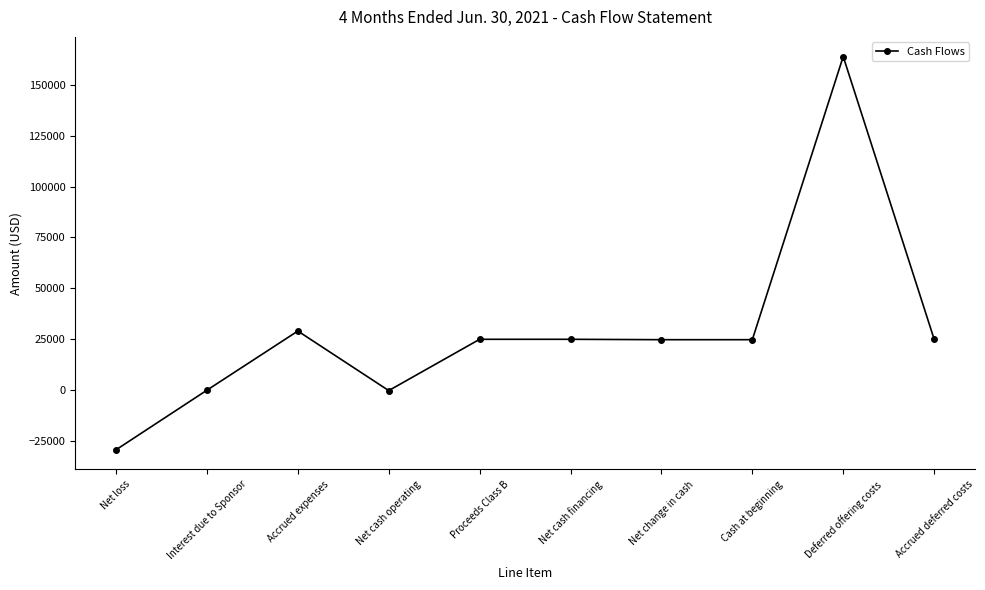

True or false: the data shows 40513 at Proceeds Class B.

False